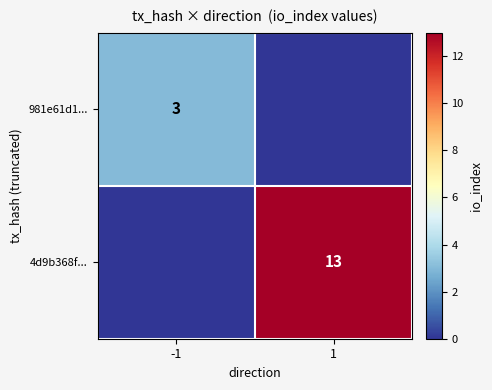

True or false: 4d9b368f... has a value of 23 at 1.

False